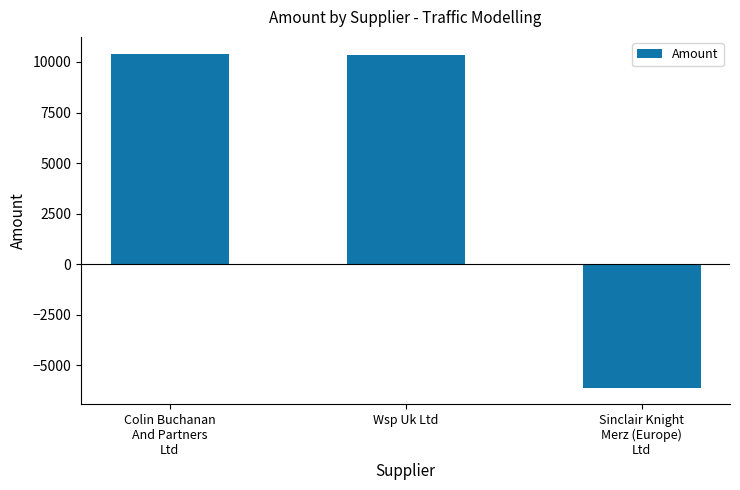

True or false: the data shows 10412.5 at Colin Buchanan
And Partners
Ltd.

True